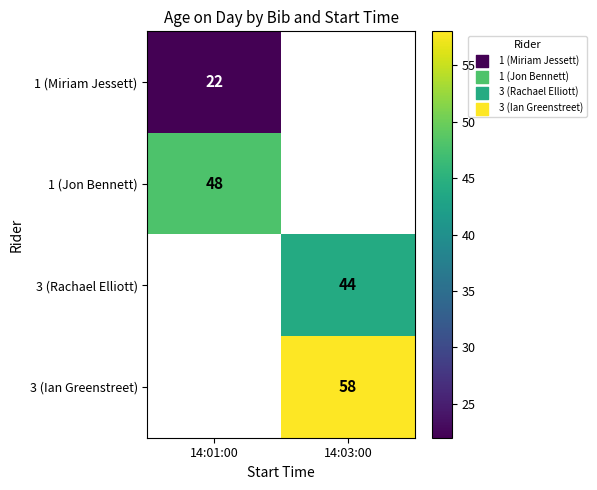

The 3 (Rachael Elliott) series shows 44 at 14:03:00. True or false?

True